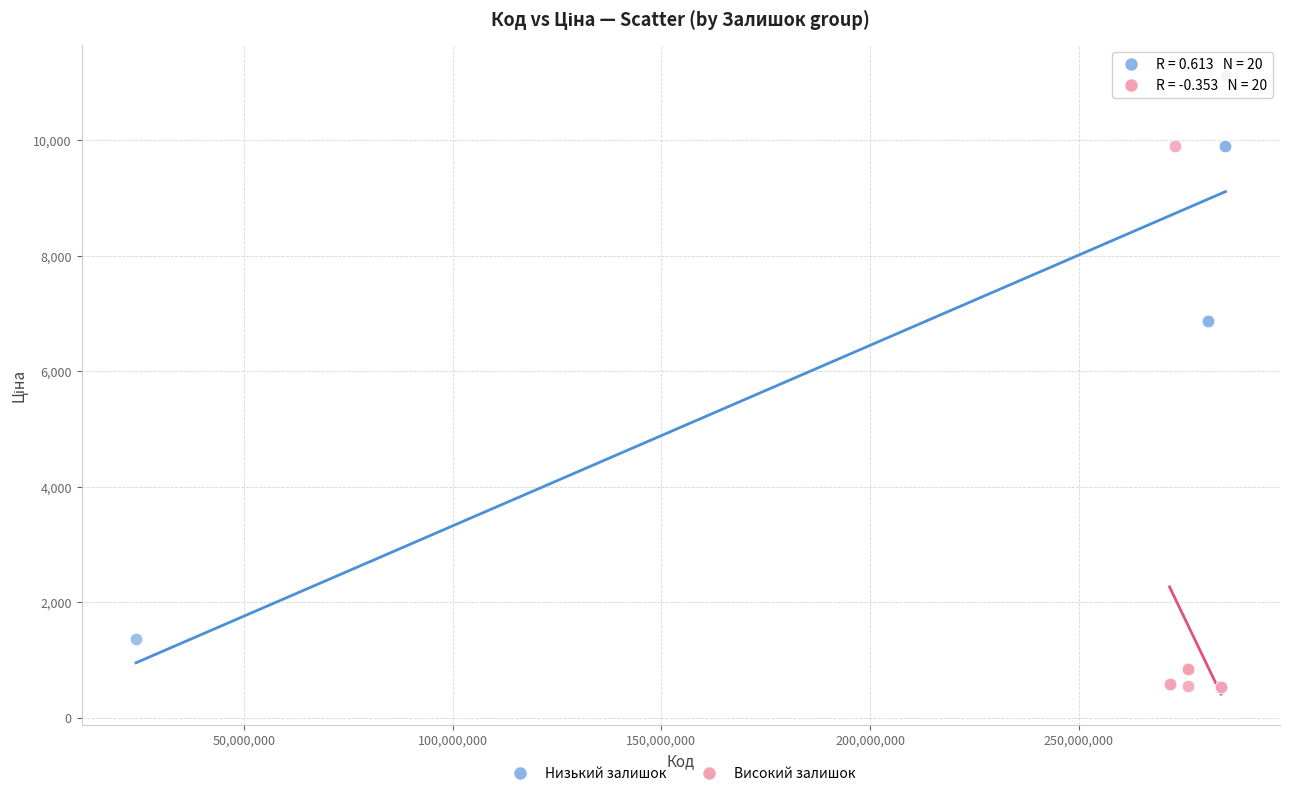

Which series has the largest Y range (max minus min)?

Низький залишок